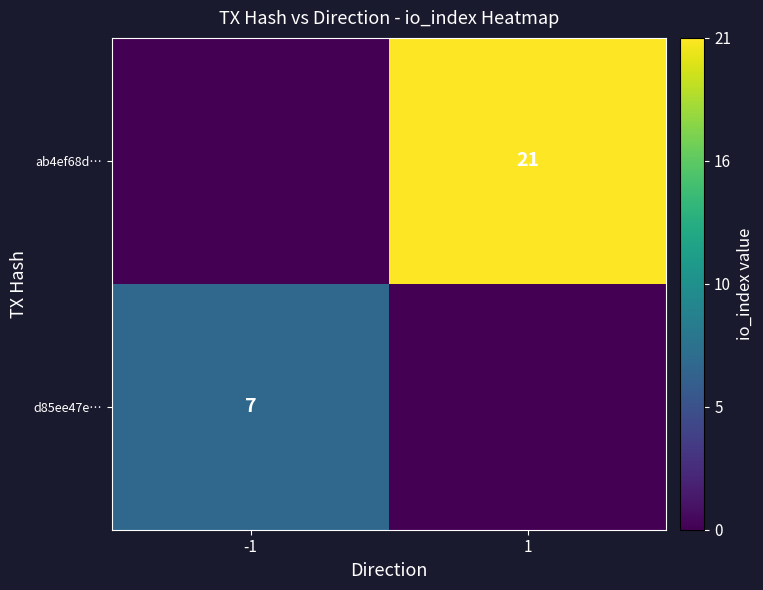

Is it true that ab4ef68d… equals 10 at 1?

False